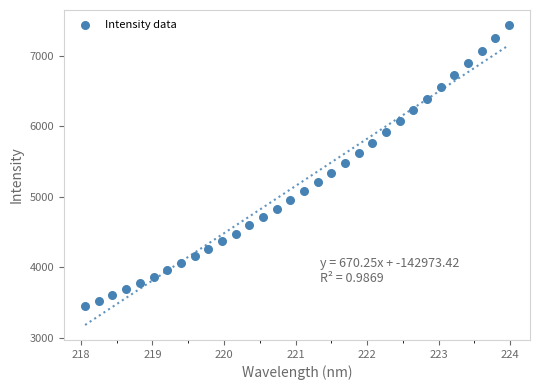

What is the range of X values (max minus min)?

5.9